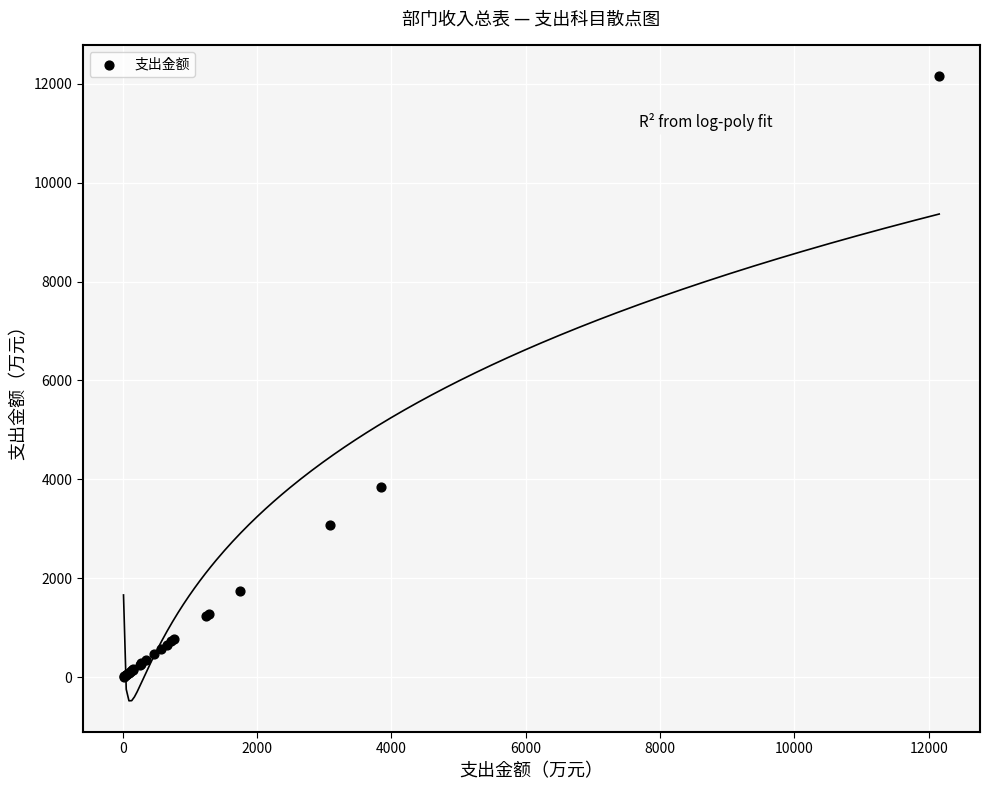

What Y value in the scatter plot is closest to 6084?

3845.0